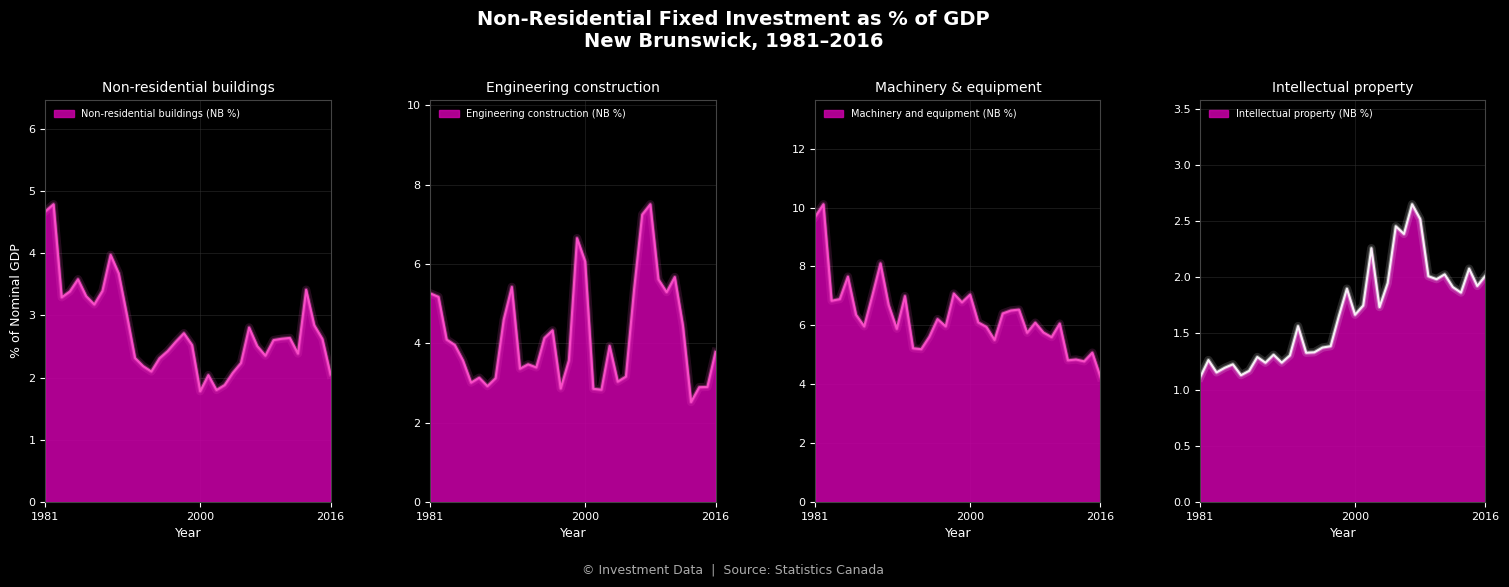

Rank the series by their average value, from highest to lowest.

Machinery and equipment (NB %), Engineering construction (NB %), Non-residential buildings (NB %), Intellectual property (NB %)